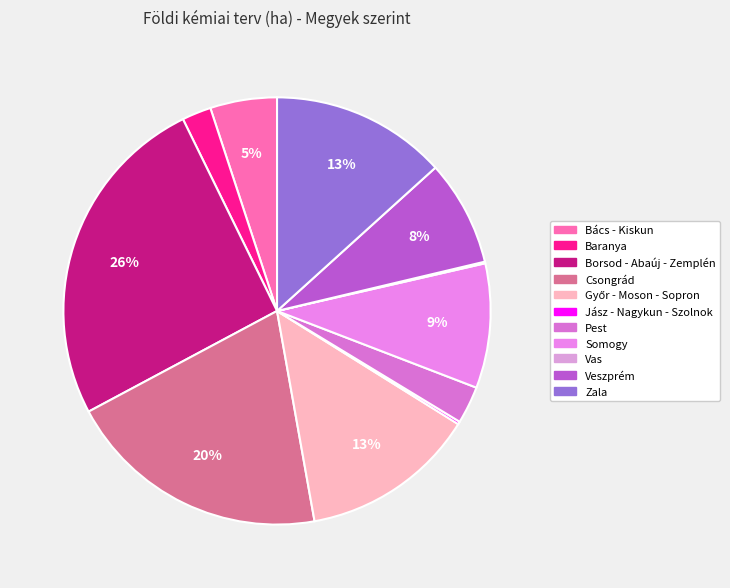

What percentage is the Somogy slice, to the nearest percent?

9%